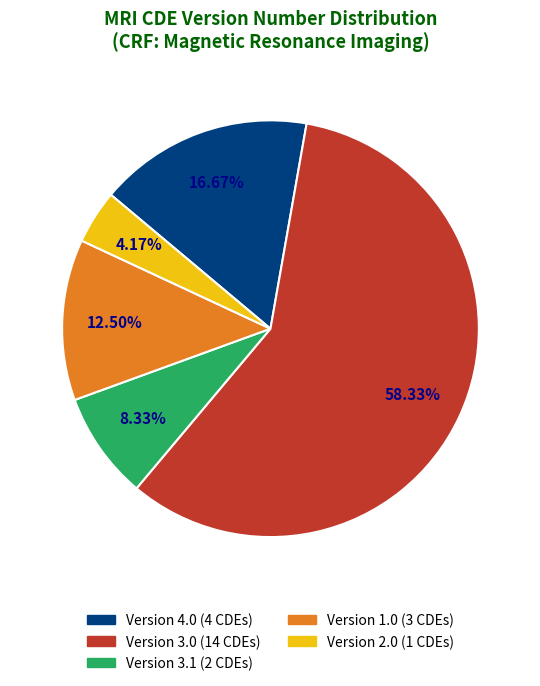

Is there any slice that represents more than half of the pie?

Yes